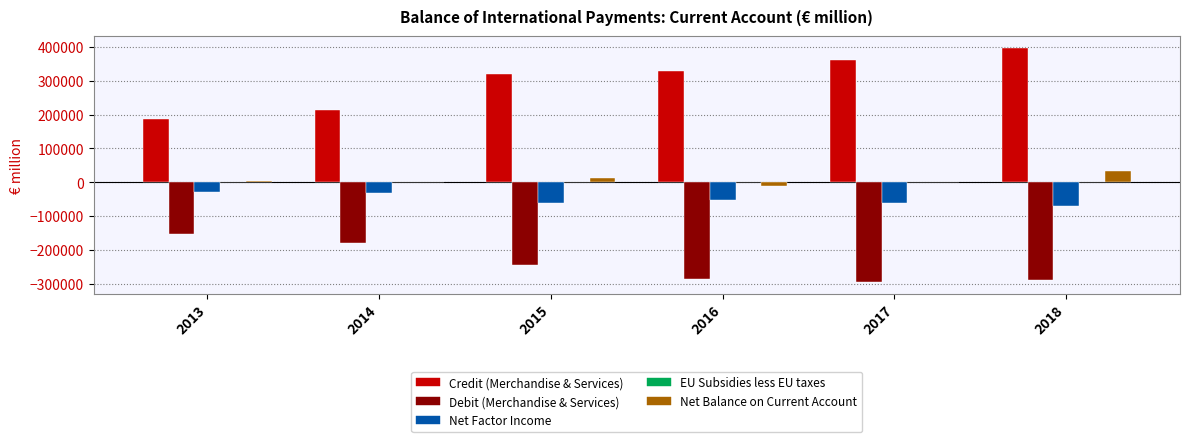

How many groups of bars are there?

6